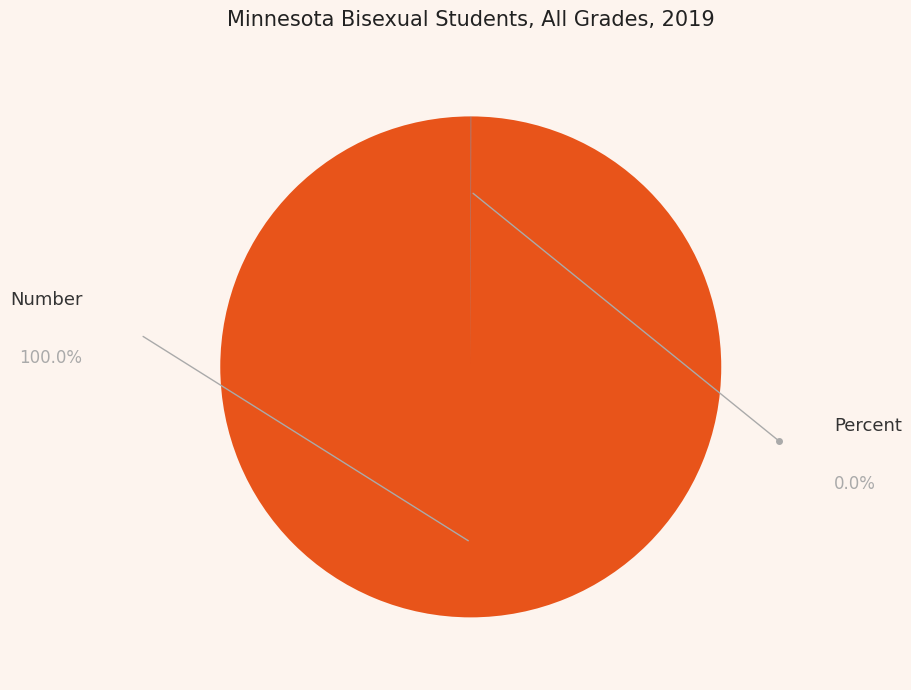

Does any single category account for the majority?

Yes